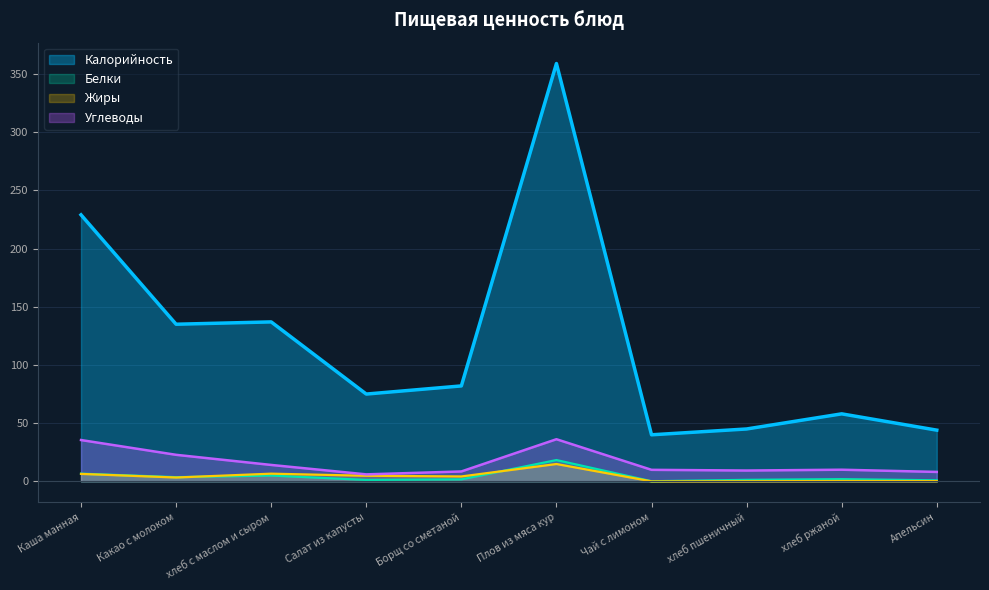

True or false: Калорийность and Белки cross at least once.

False